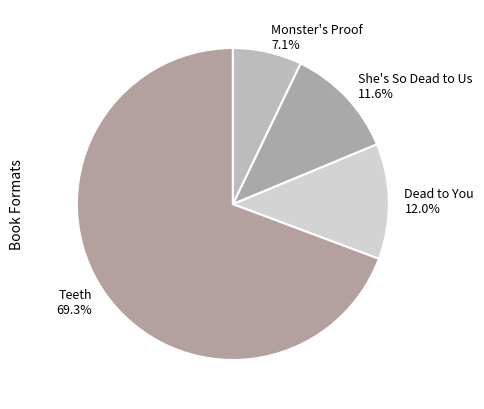

Approximately how many times larger is the value at Monster's Proof compared to She's So Dead to Us?

0.6